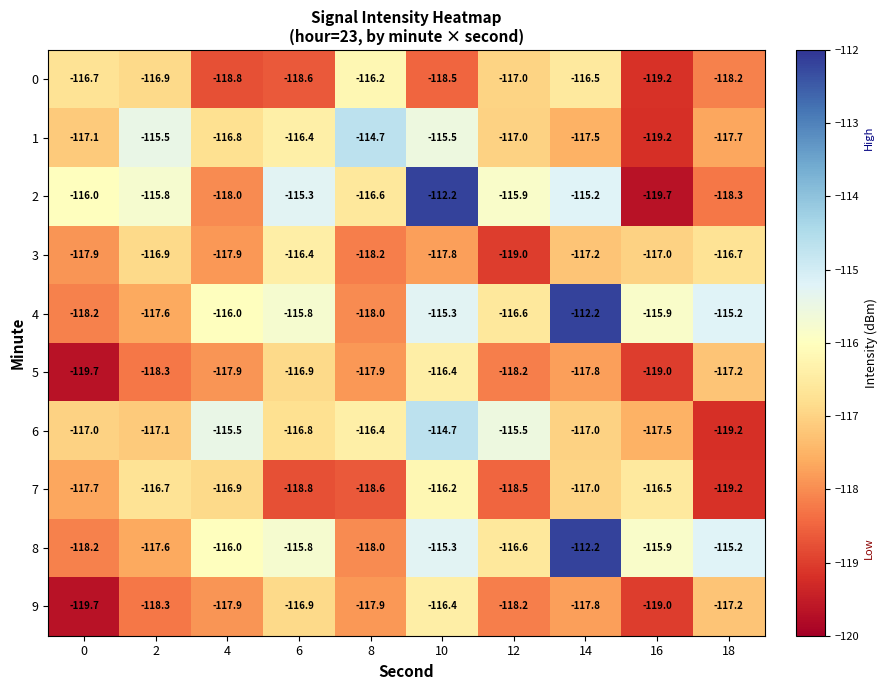

Is the value of 3 at 16 greater than the value of 8 at 4?

No